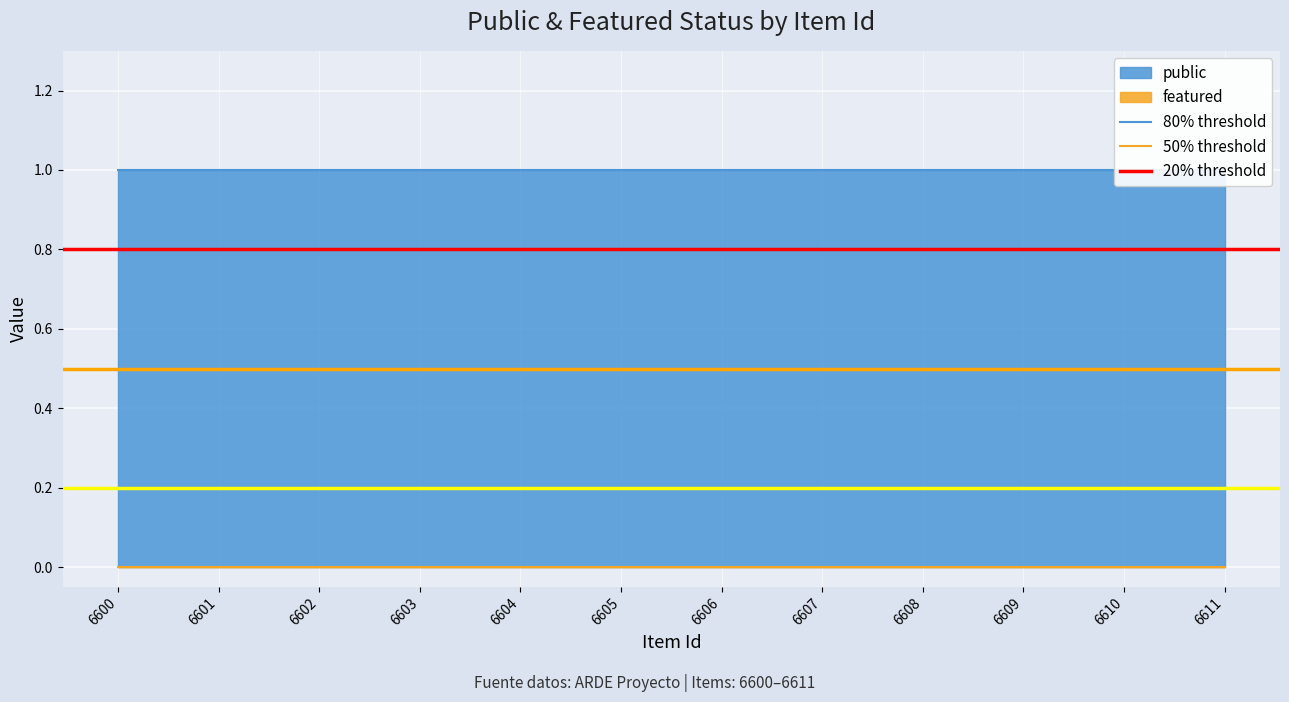

Which series has the largest range (max minus min)?

80% threshold